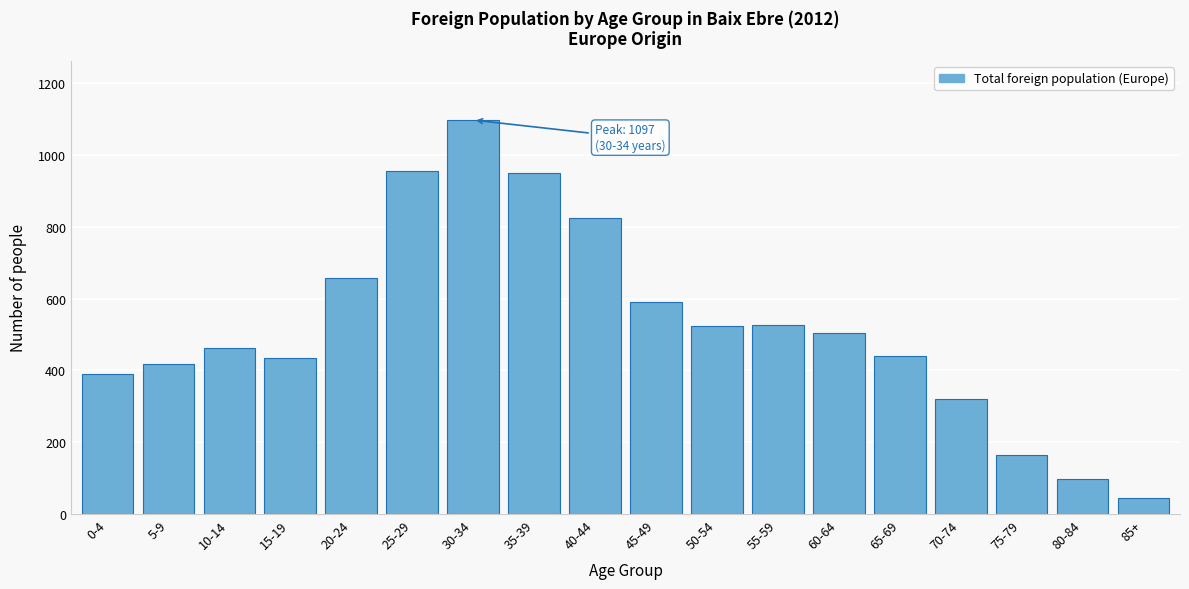

Read the value at 60-64.

504